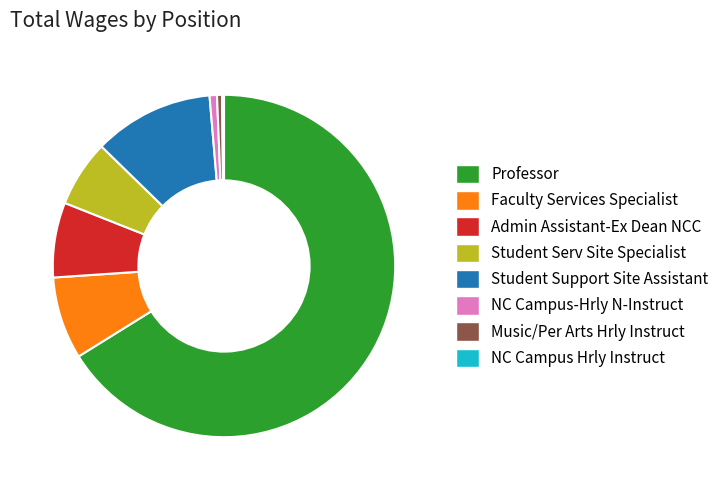

Combined, do Student Support Site Assistant and NC Campus-Hrly N-Instruct account for over 50%?

No